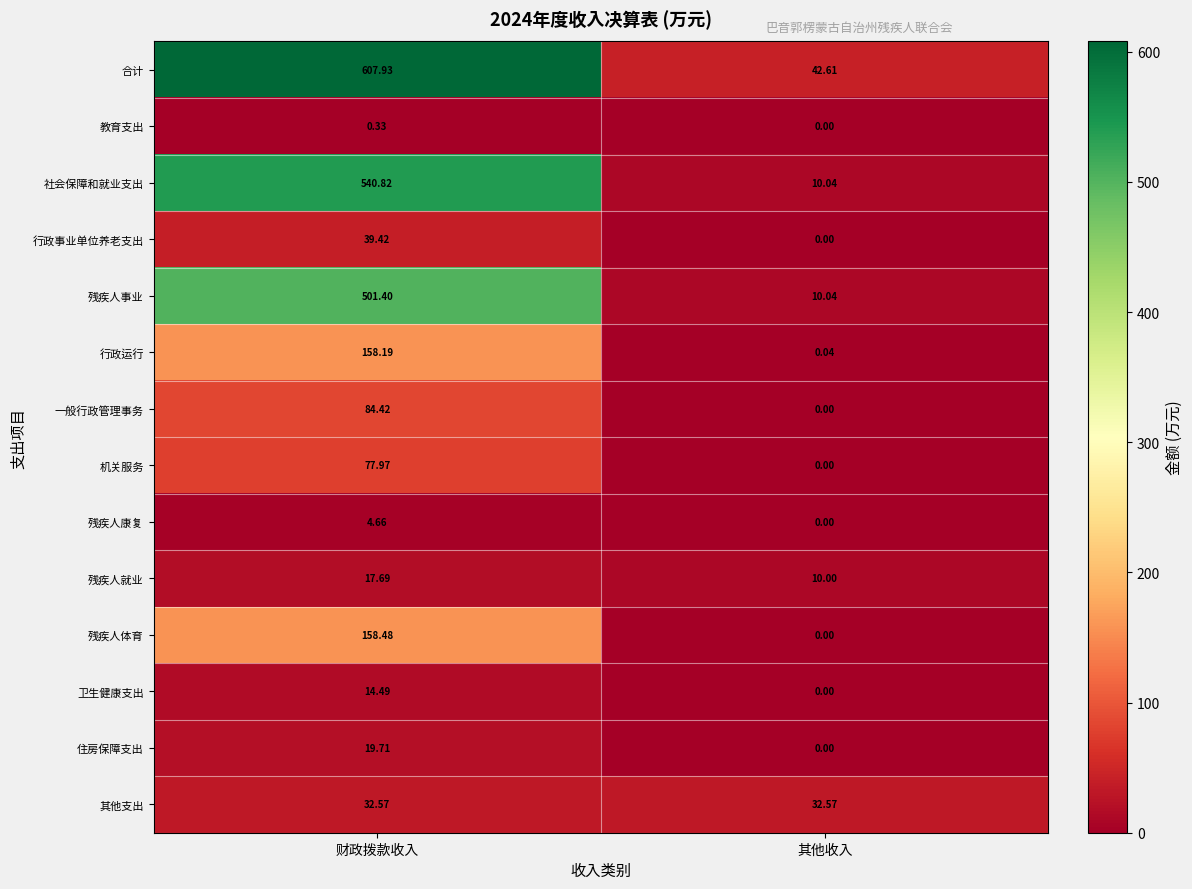

List the labels in order of 合计 value, largest first.

财政拨款收入, 其他收入